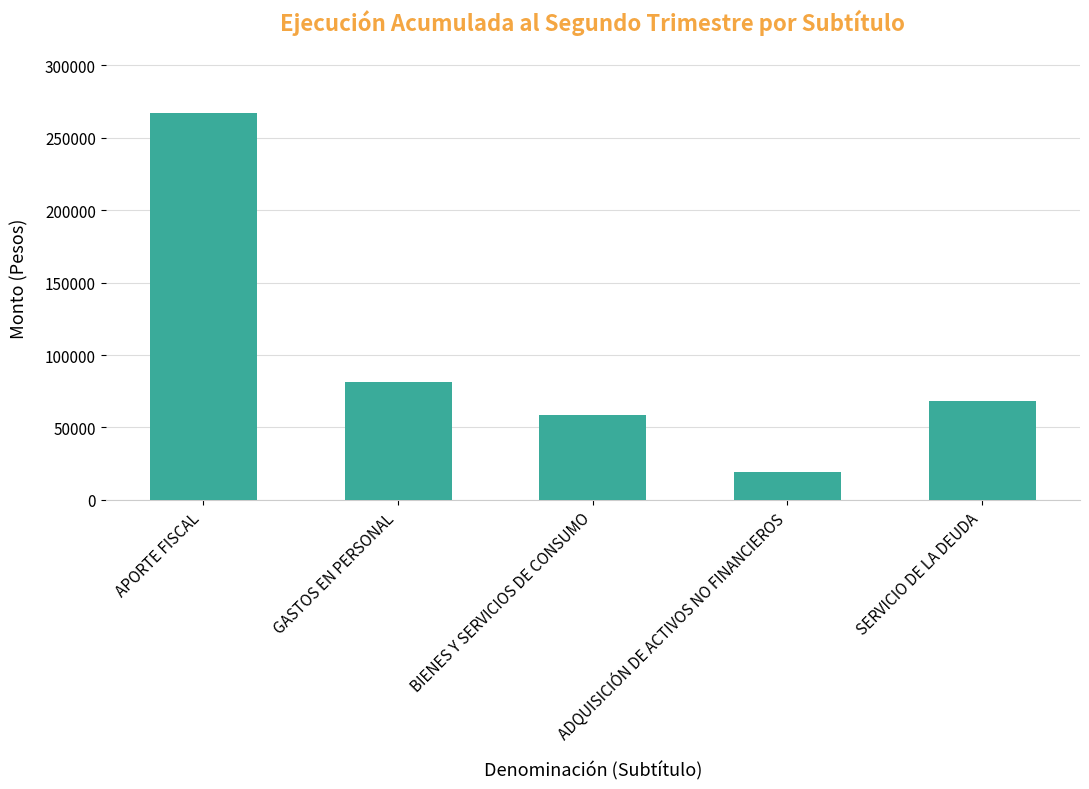

At which label does the data first exceed 67942?

APORTE FISCAL